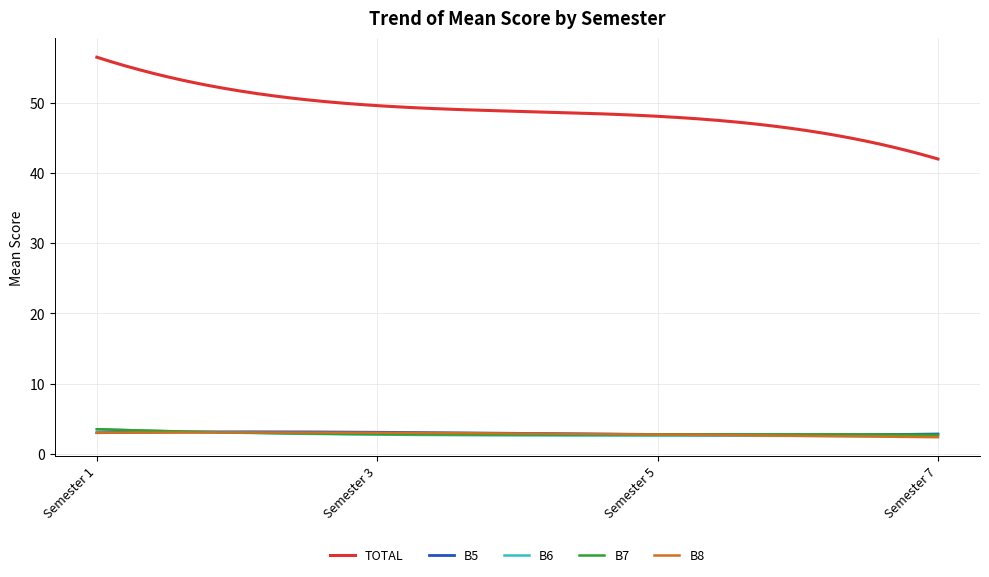

What is the smallest value displayed?

2.4